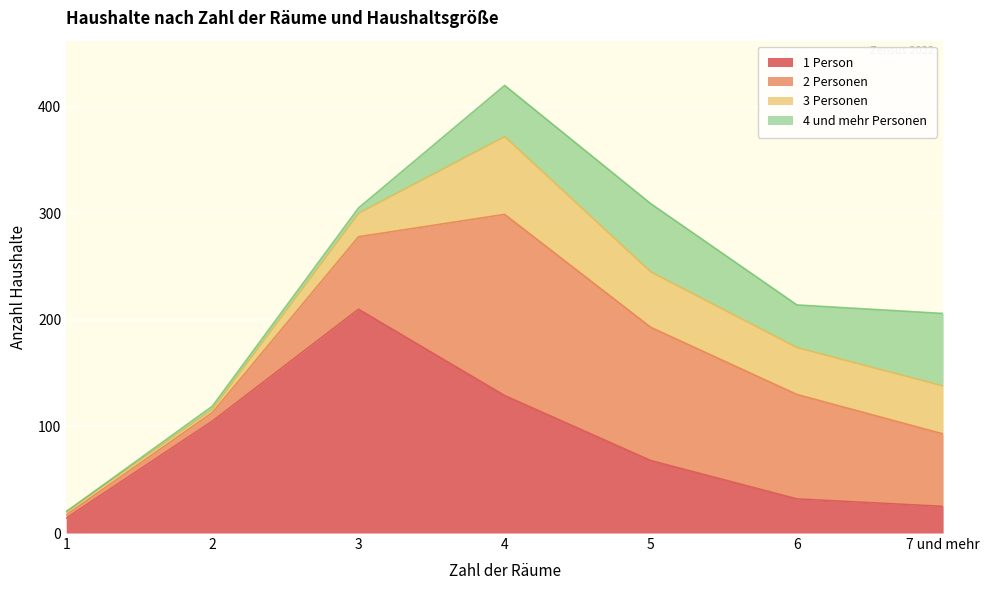

True or false: 4 und mehr Personen and 2 Personen cross at least once.

False